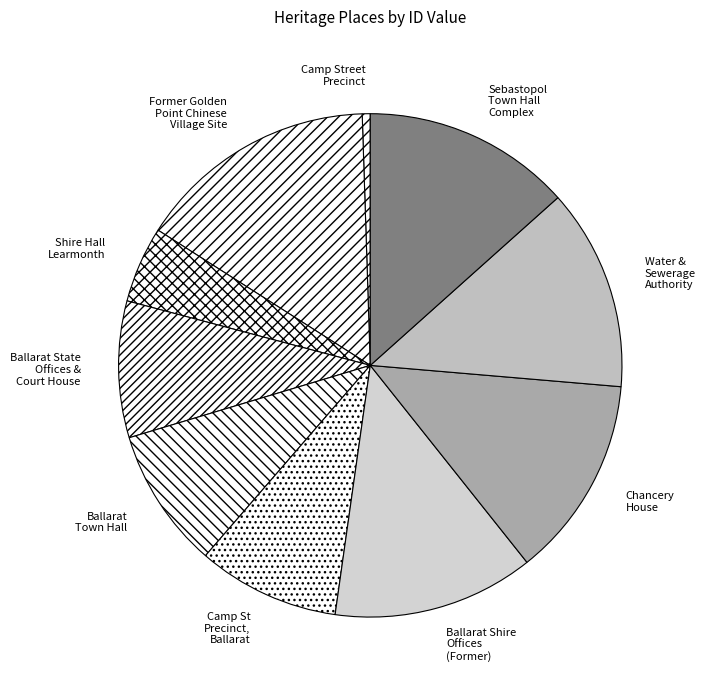

Count the number of slices in the pie.

10